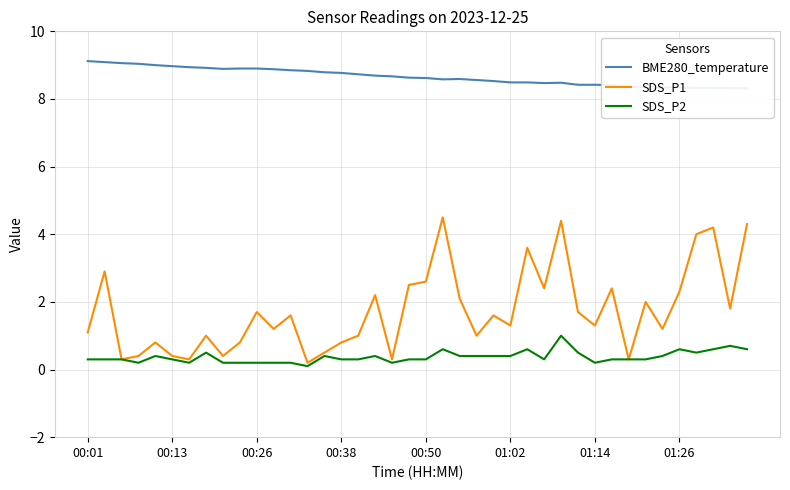

Rank the series by their maximum value, from lowest to highest.

SDS_P2, SDS_P1, BME280_temperature